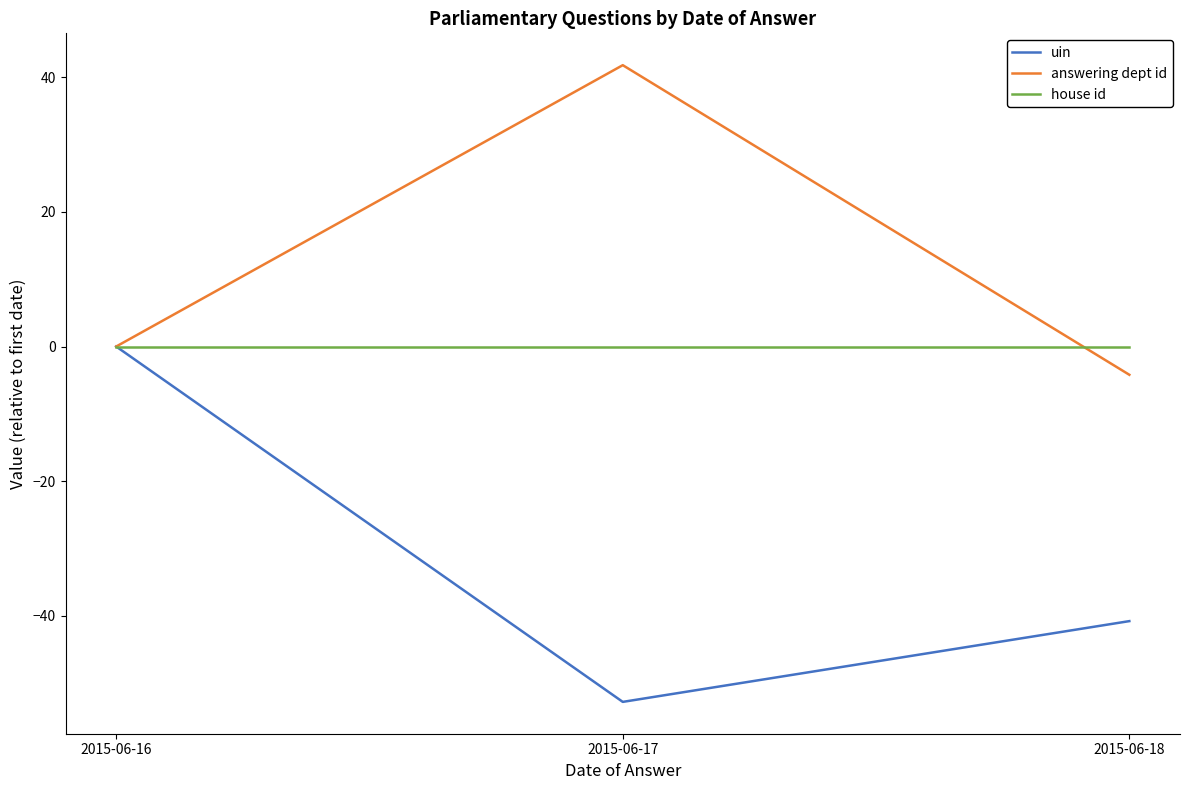

Reading left to right, transcribe all the data shown in this chart.

uin: 0.0	-52.8	-40.8
answering dept id: 0.0	41.8	-4.2
house id: 0.0	0.0	0.0